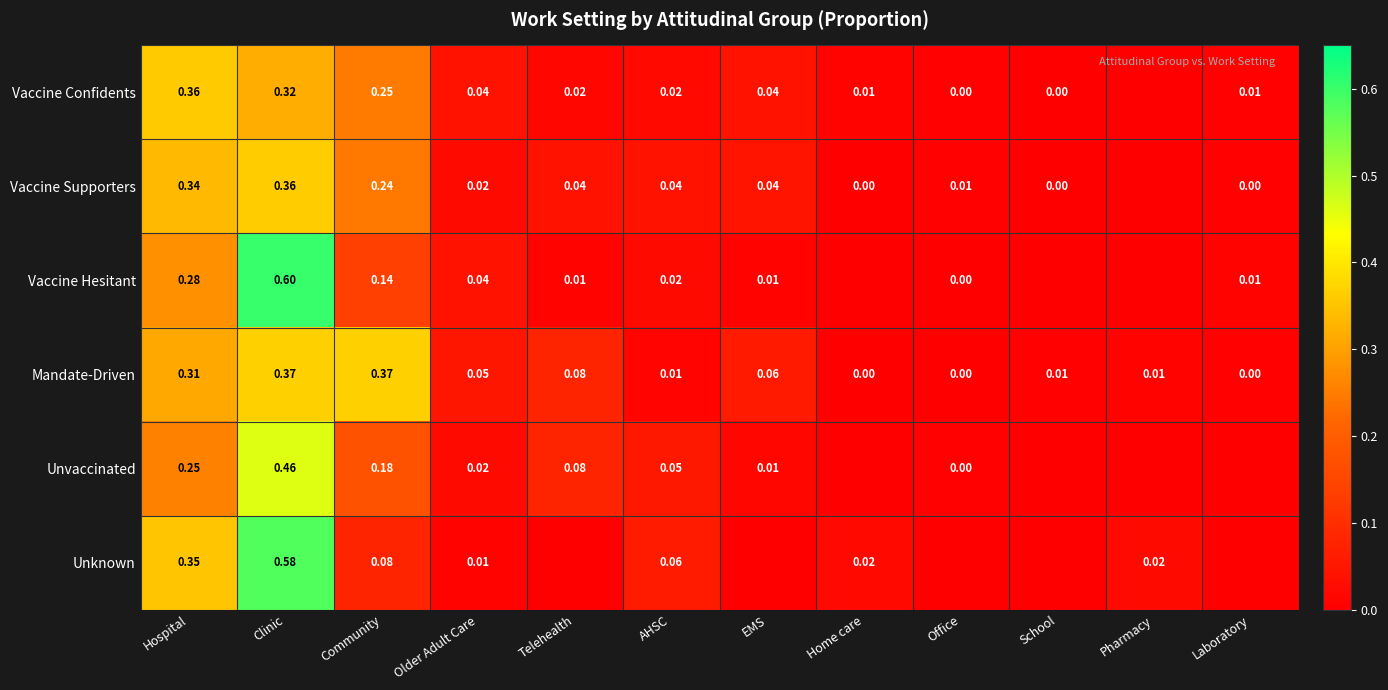

True or false: Unvaccinated has a value of 0.0 at Laboratory.

True